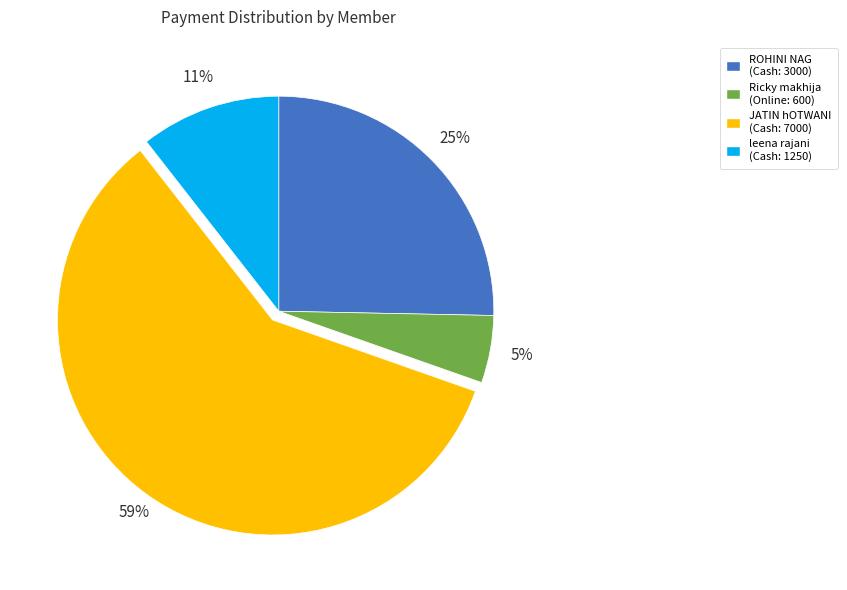

The ROHINI NAG (Cash: 3000) slice represents 34% of the pie. True or false?

False